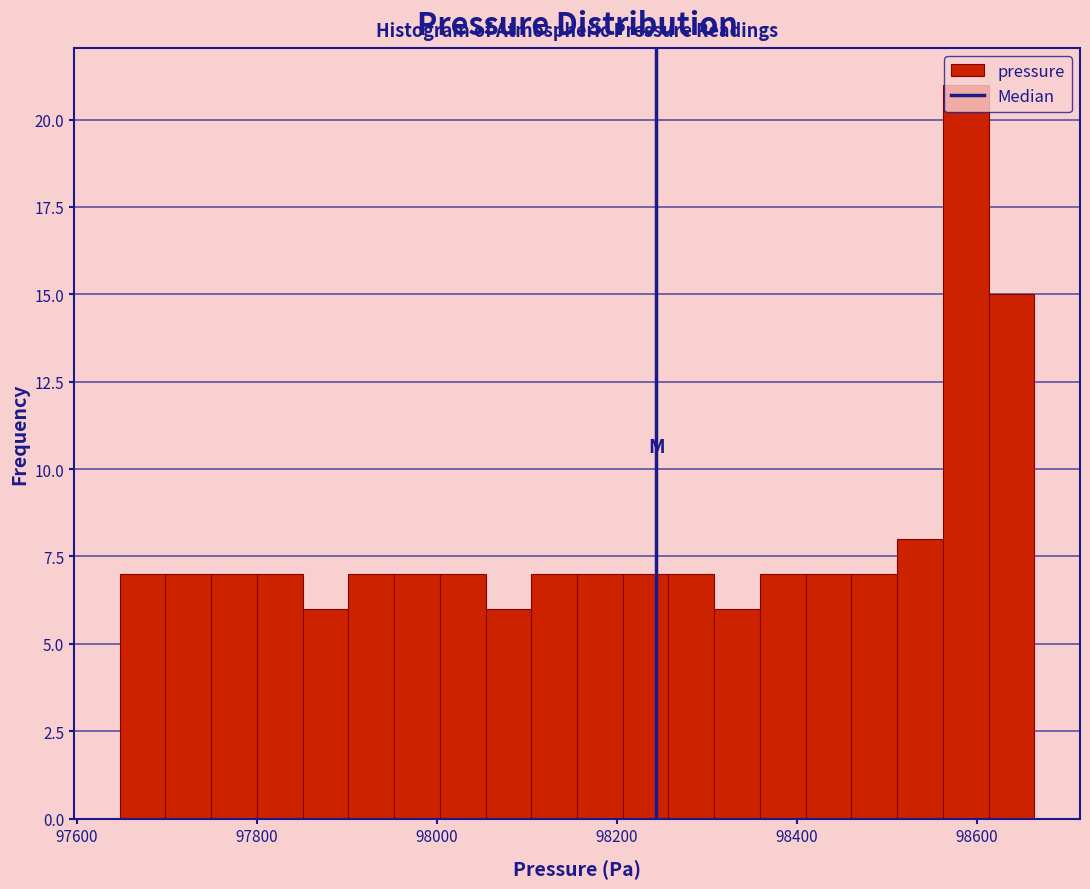

Around what value on the x-axis is the tallest bar? Give the approximate position of its centre, as read against the axis.

98580